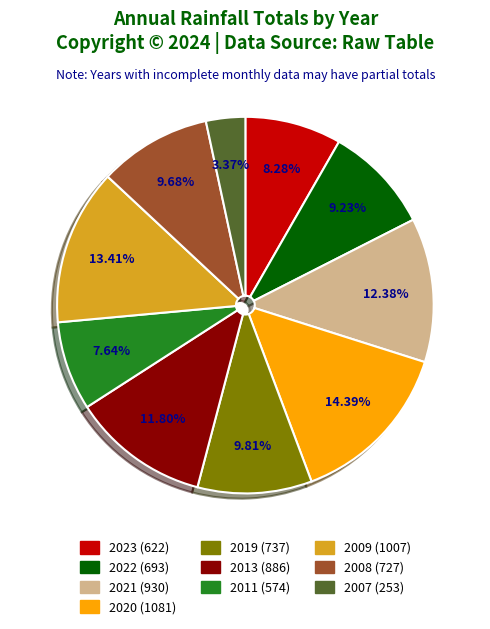

To the nearest percent, what is the average slice percentage?

10%